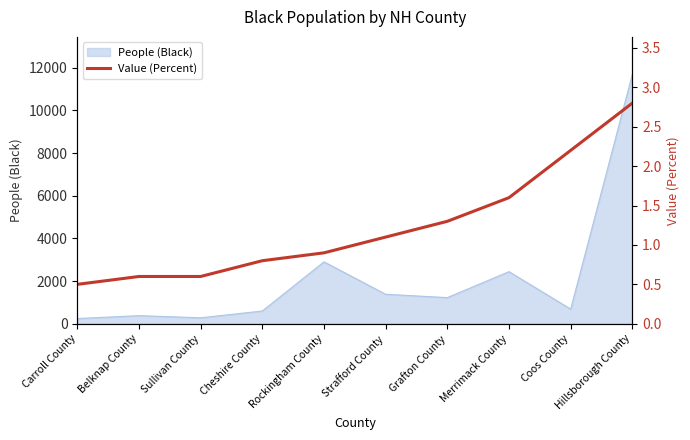

Does the chart have visible grid lines?

No